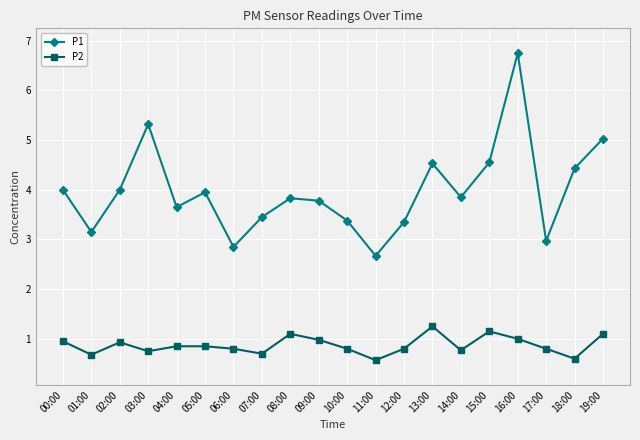

True or false: P2 has more than 0 points higher than both neighbors.

True